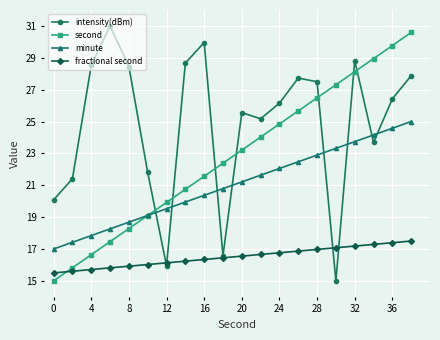

True or false: second has more than 2 interior local peaks.

False